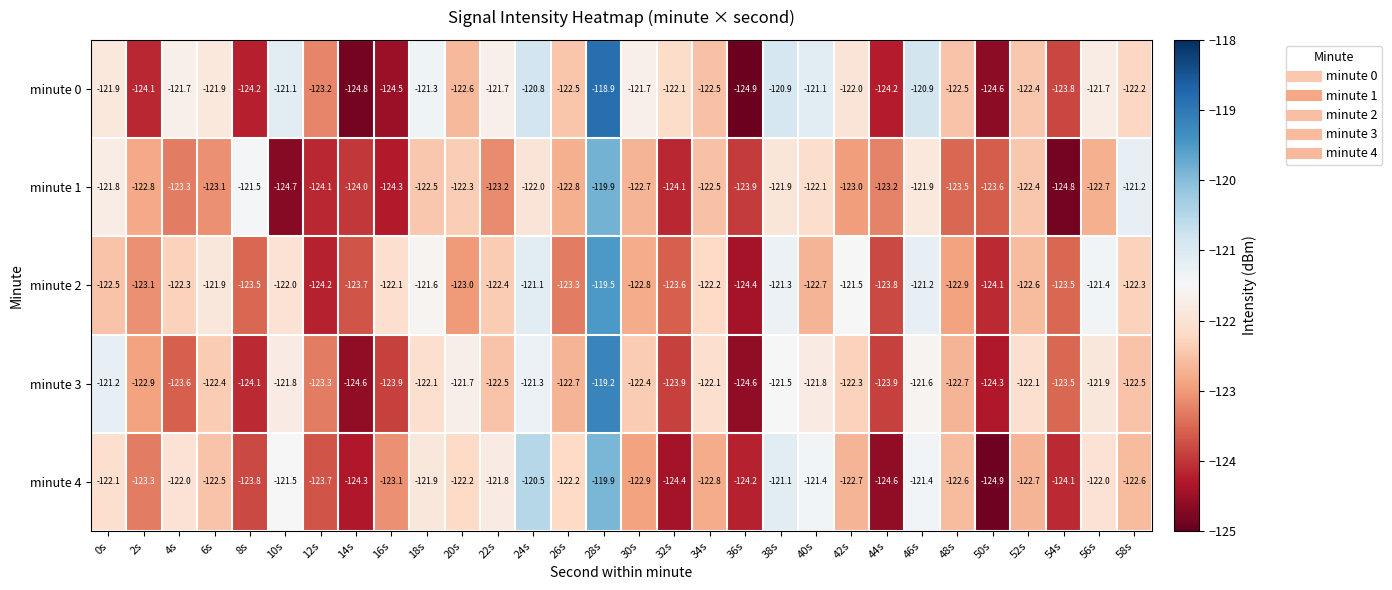

What is the difference between the minute 0 values at 28s and 18s?

2.4